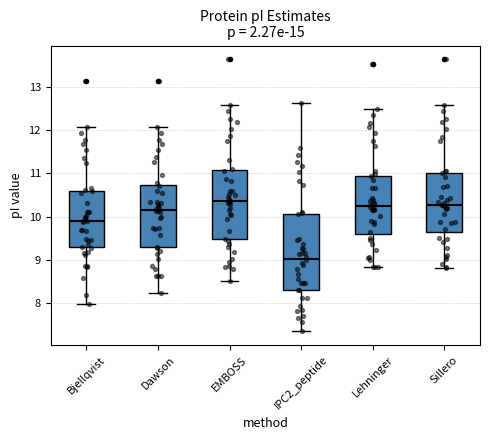

Where does the lower whisker of the box for IPC2_peptide end on the y-axis? The values are not printed on the chart, so give them approximately, as read against the axis.

7.4